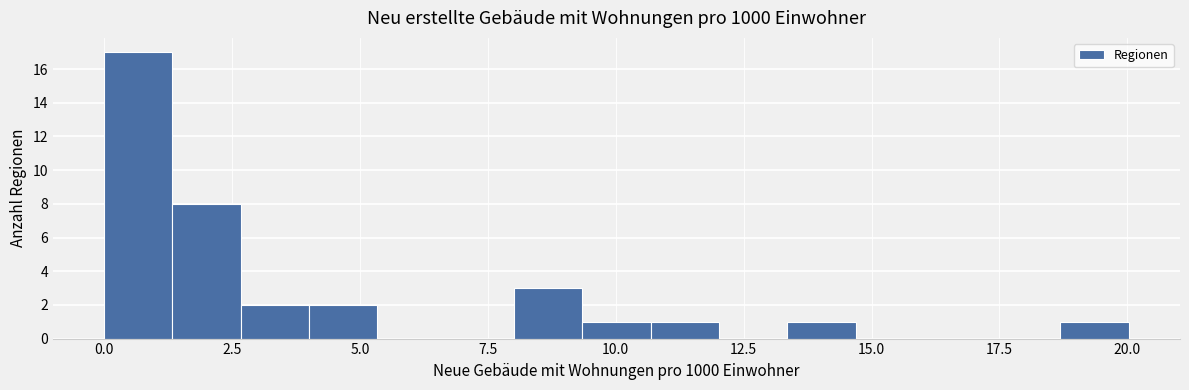

Around what value on the x-axis is the tallest bar? Give the approximate position of its centre, as read against the axis.

0.5